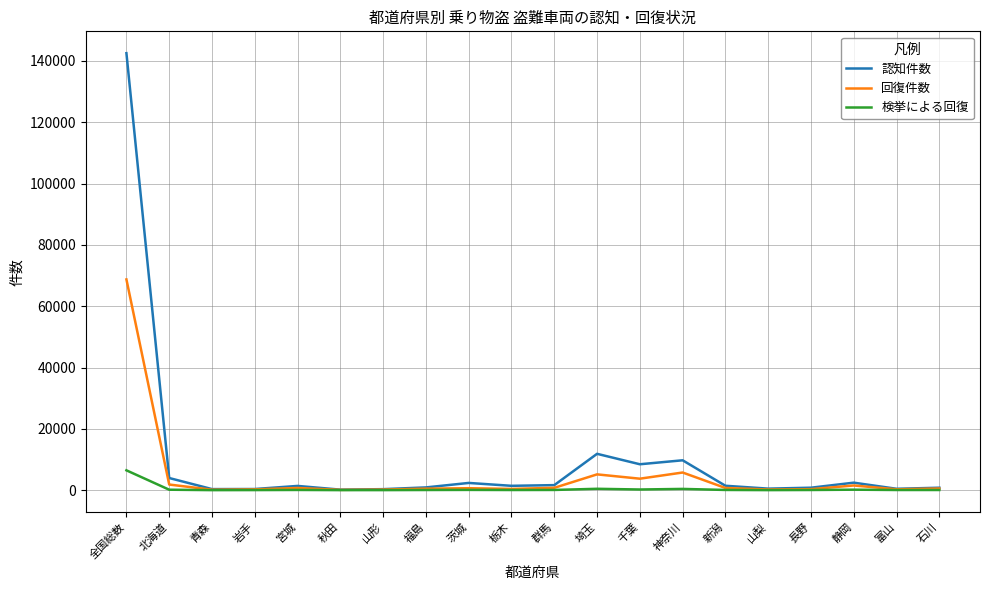

Where is 認知件数 nearest to the value 71353?

埼玉